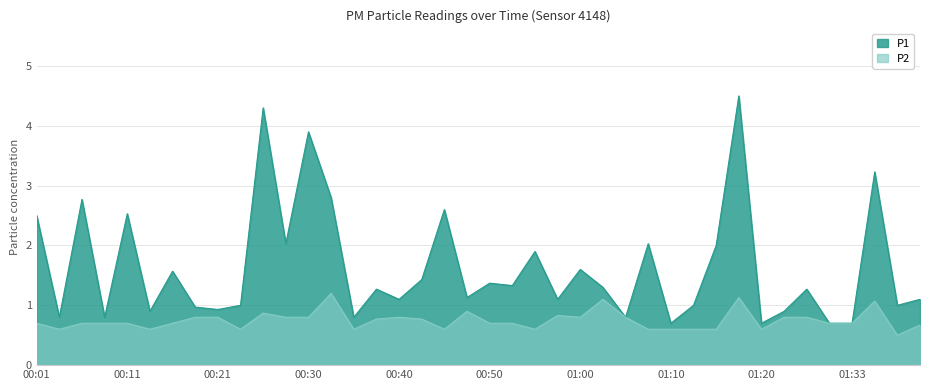

Reading right to left, transcribe all the data shown in this chart.

P1: 1.1	1.0	3.2	0.7	0.7	1.3	0.9	0.7	4.5	2.0	1.0	0.7	2.0	0.8	1.3	1.6	1.1	1.9	1.3	1.4	1.1	2.6	1.4	1.1	1.3	0.8	2.8	3.9	2.0	4.3	1.0	0.9	1.0	1.6	0.9	2.5	0.8	2.8	0.8	2.5
P2: 0.7	0.5	1.1	0.7	0.7	0.8	0.8	0.6	1.1	0.6	0.6	0.6	0.6	0.8	1.1	0.8	0.8	0.6	0.7	0.7	0.9	0.6	0.8	0.8	0.8	0.6	1.2	0.8	0.8	0.9	0.6	0.8	0.8	0.7	0.6	0.7	0.7	0.7	0.6	0.7